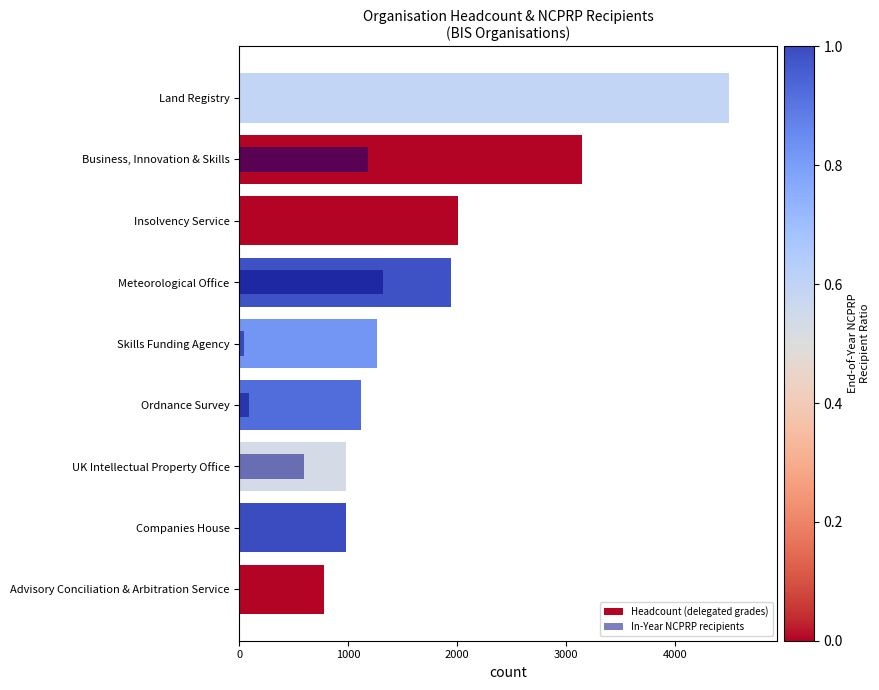

The In-Year NCPRP recipients series shows 1180 at Business, Innovation & Skills. True or false?

True